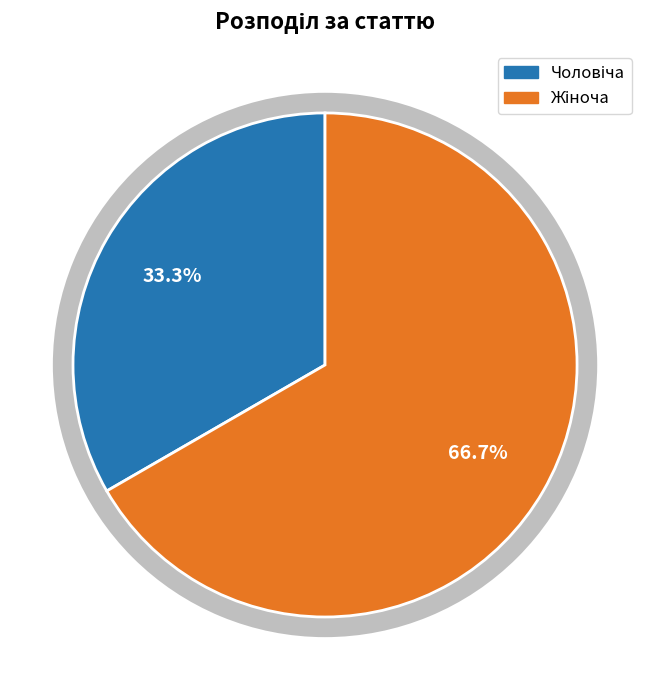

What is the ratio of the value at Чоловіча to the value at Жіноча?

0.5